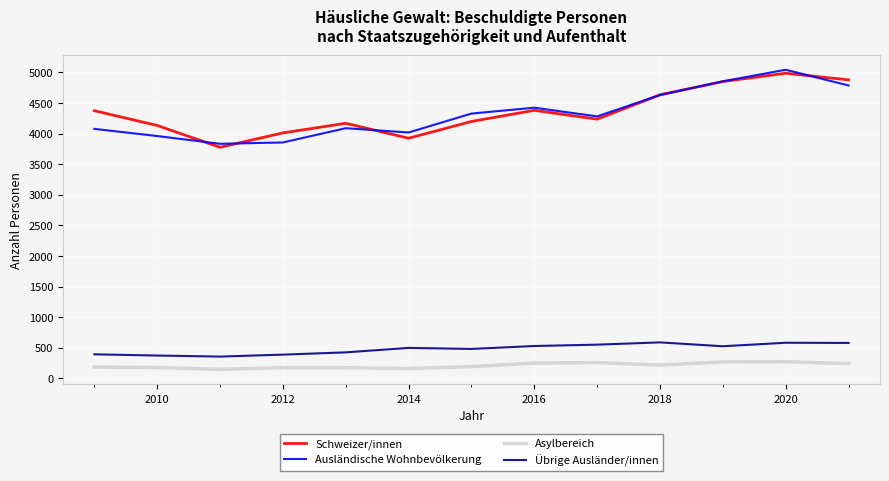

What is the minimum value shown in the chart?

147